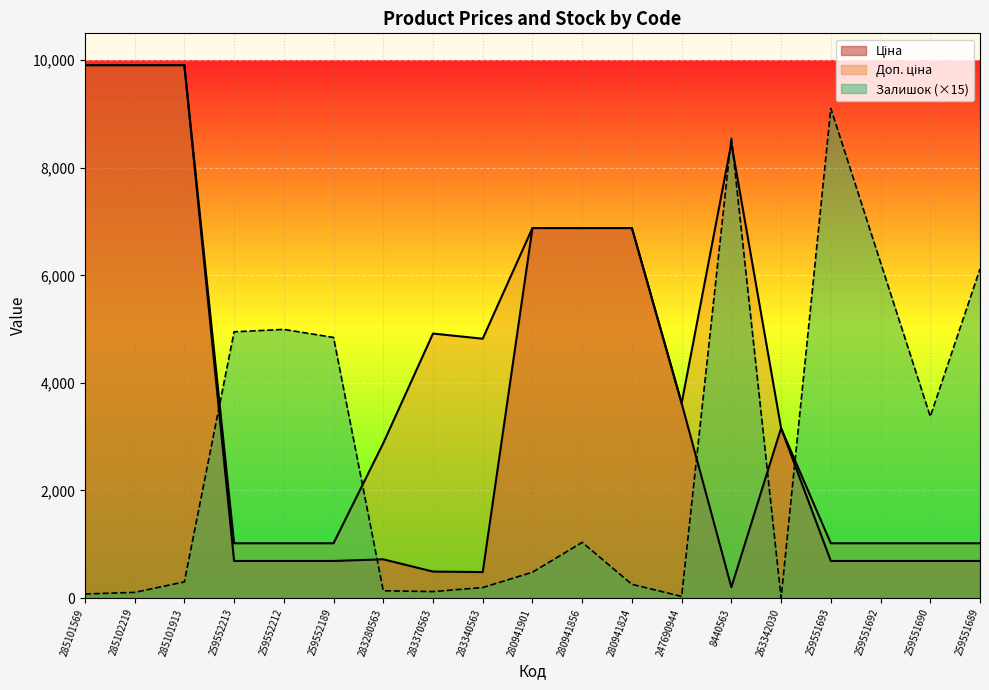

What is the sum of the Залишок values at 285101913 and 259551692?

6540.0